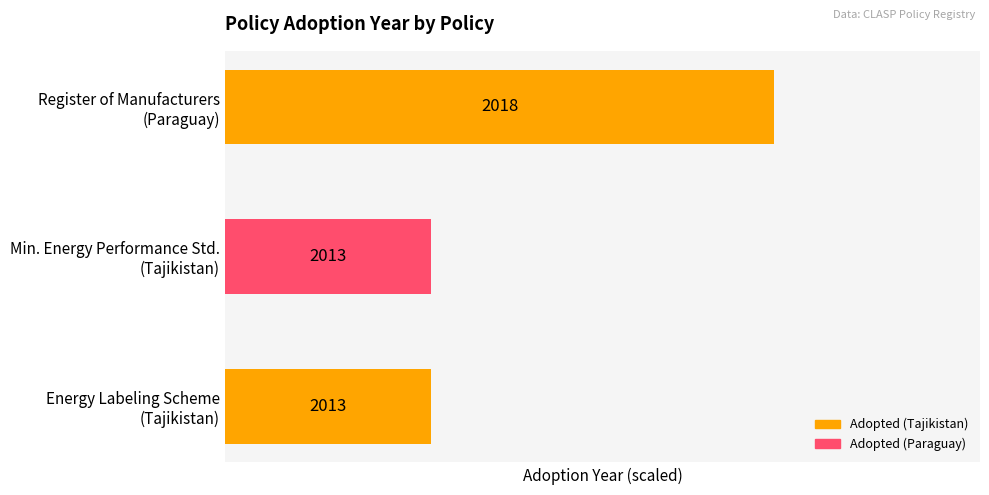

How many bars are there in total?

3